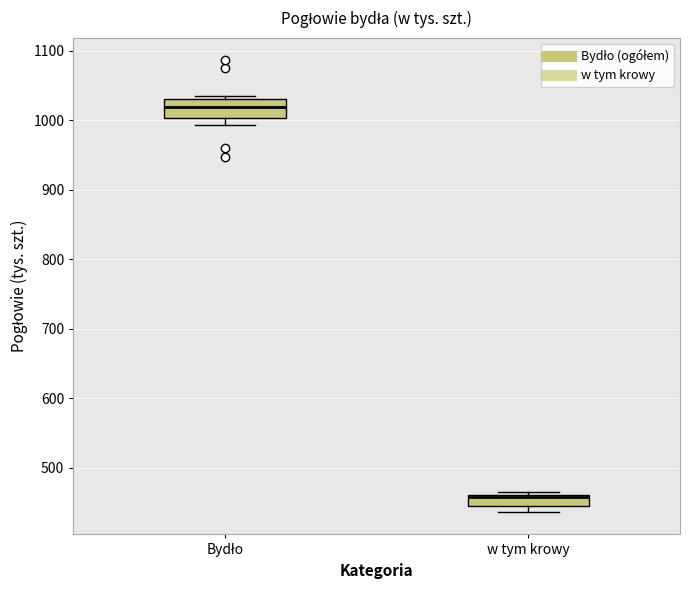

Reading left to right, read every box against the y-axis: the position of its median line, the range the box covers, and the ends of its whiskers. The values are not printed on the chart, so give them approximately, as read against the axis.

Bydło: median 1020, box 1000 to 1030, whiskers 990 to 1030 (just above the box's upper edge)
w tym krowy: median 460 (drawn on the box's upper edge), box 440 to 460, whiskers 440 (below the box's lower edge) to 460 (just above the box's upper edge)